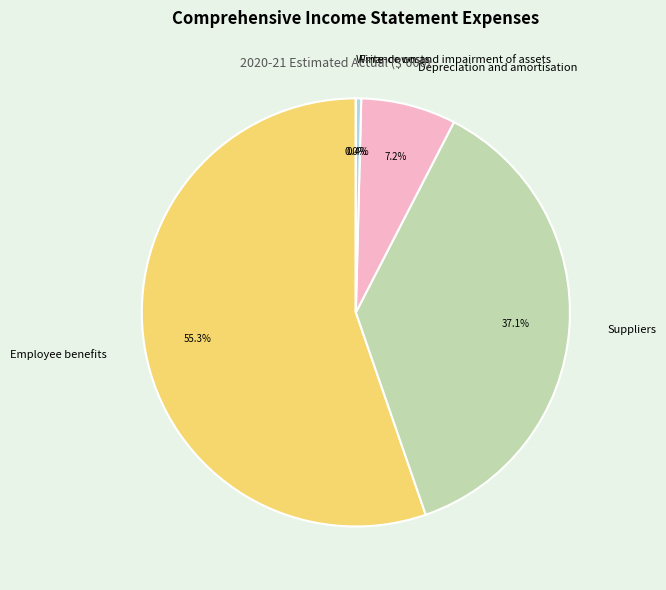

What is the largest slice in the pie chart?

Employee benefits